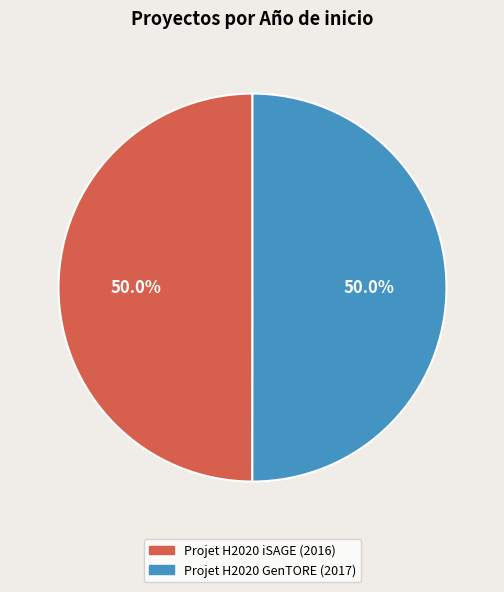

Approximately how many times larger is the value at Projet H2020 GenTORE compared to Projet H2020 iSAGE?

1.0